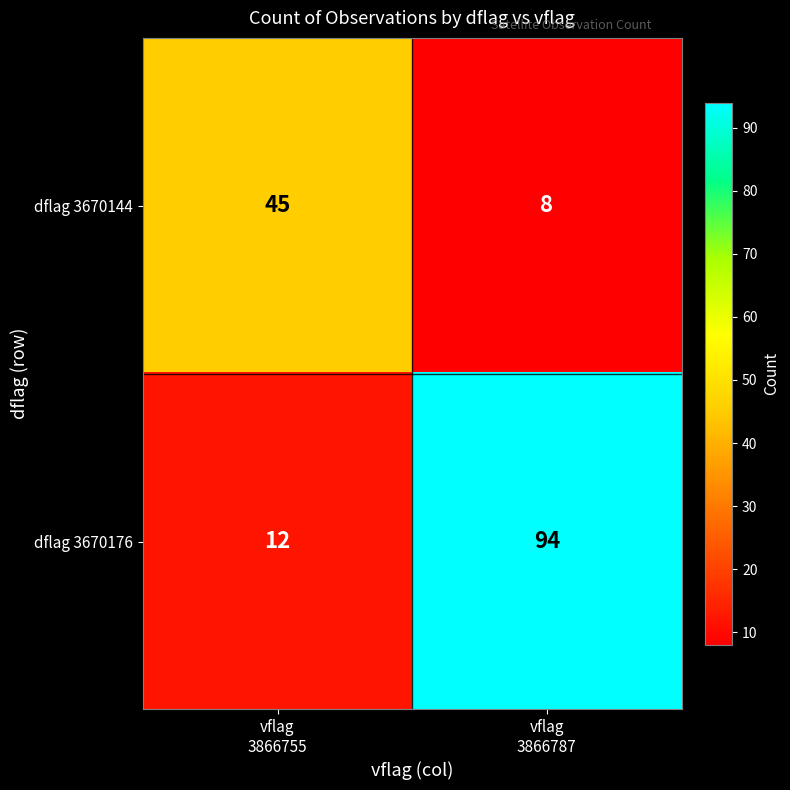

List the series in order of their peak value, lowest first.

dflag 3670144, dflag 3670176